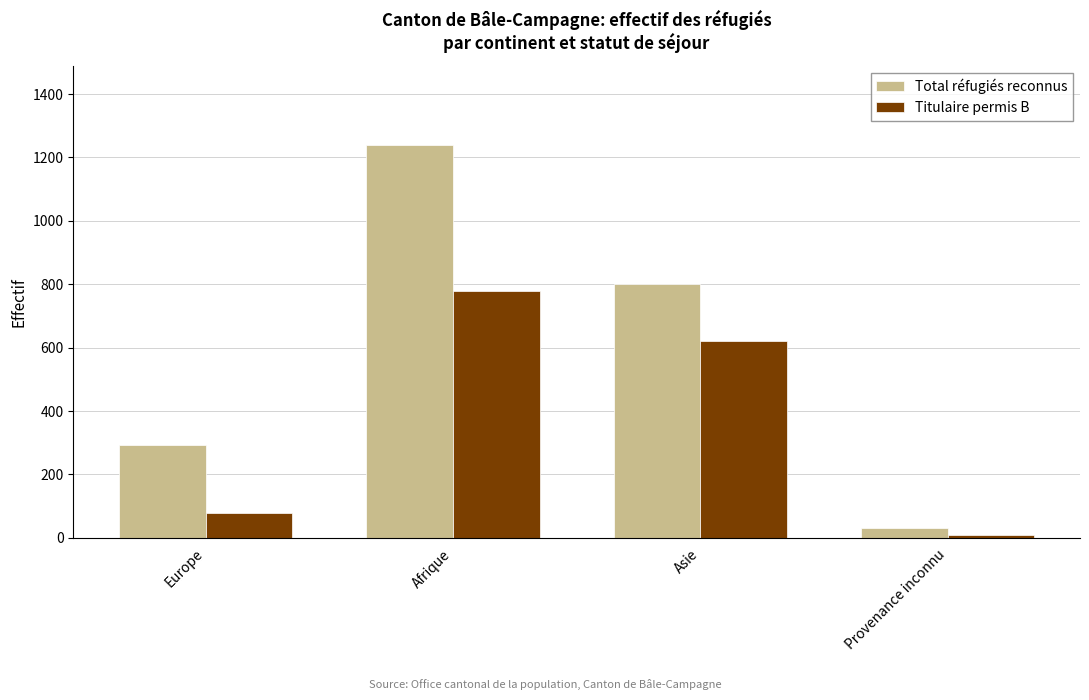

Are the bars grouped side by side (vs. stacked)?

Yes